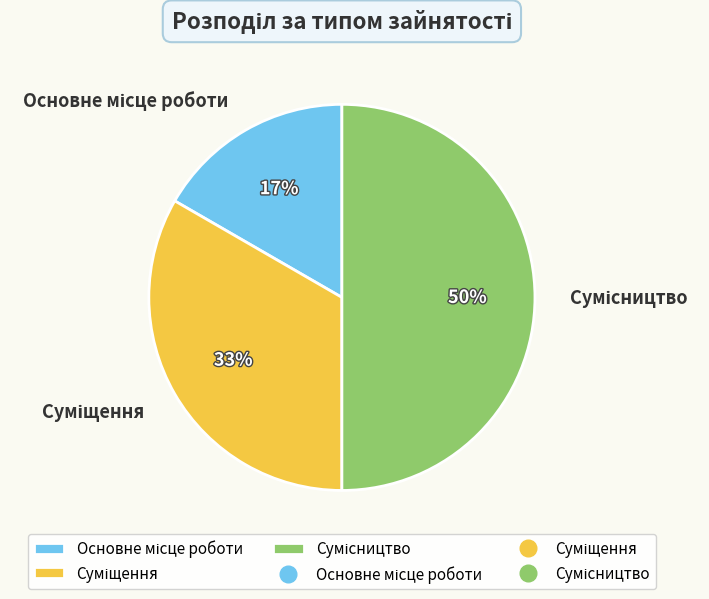

To the nearest percent, what is the difference between the largest and smallest slice percentages?

33%